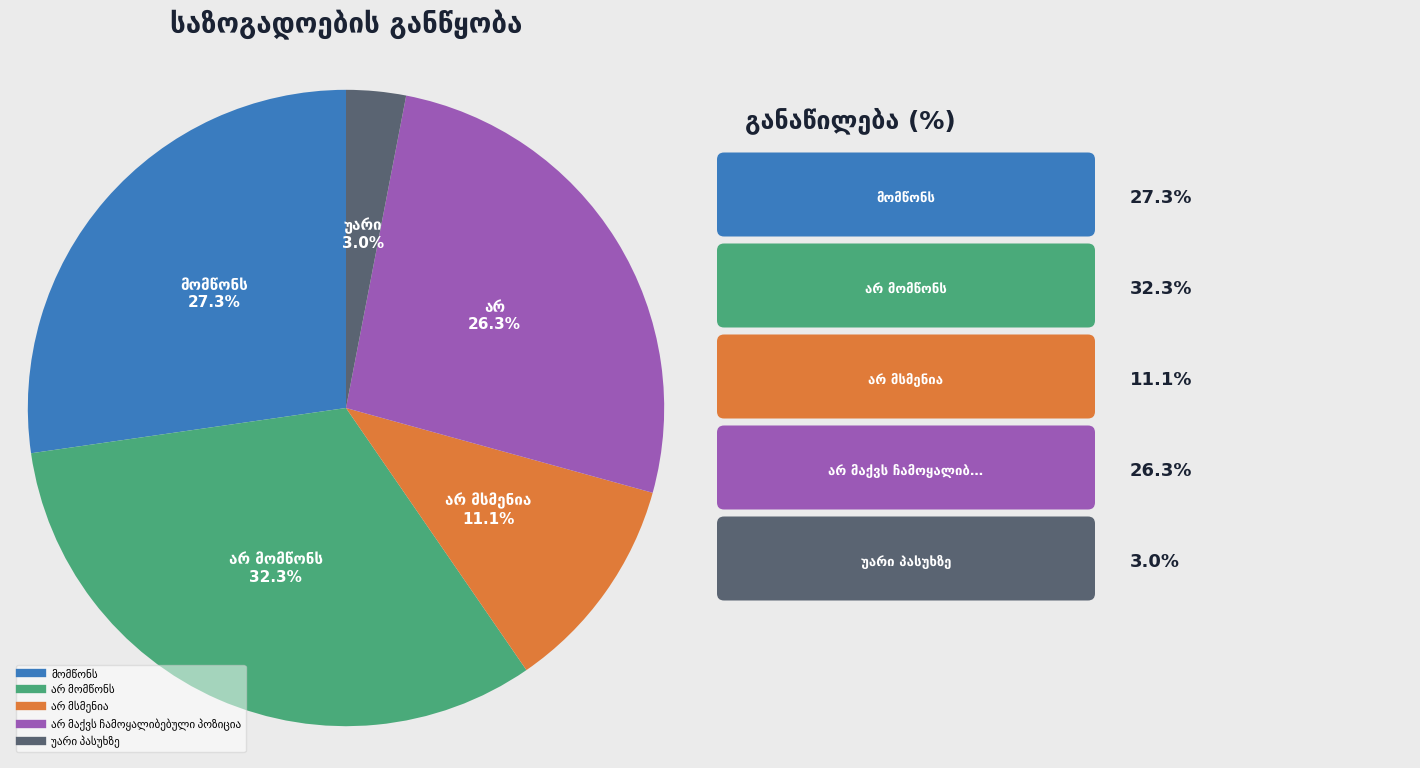

Does any single category account for the majority?

No